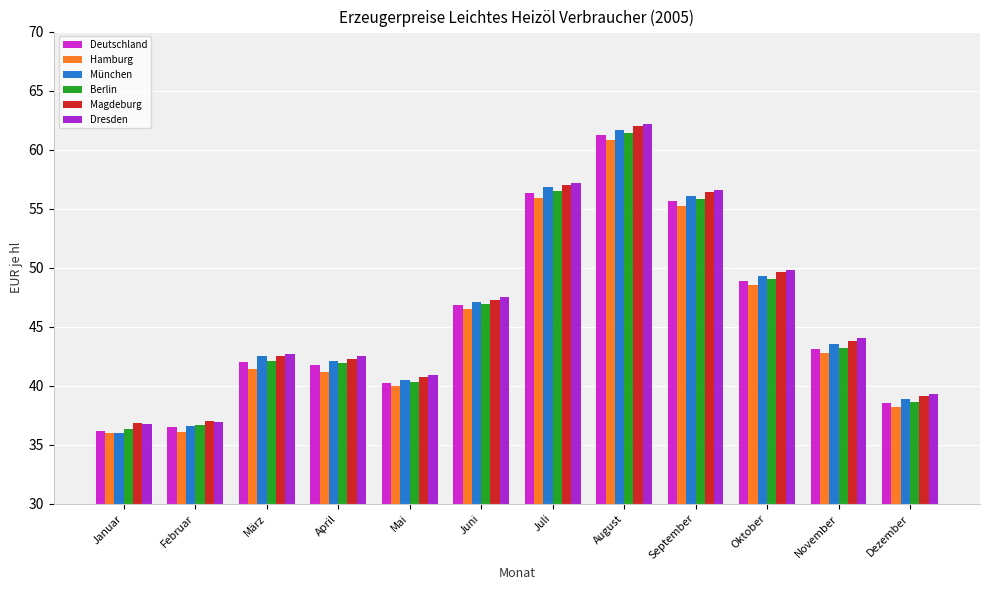

What position from the left is November?

11